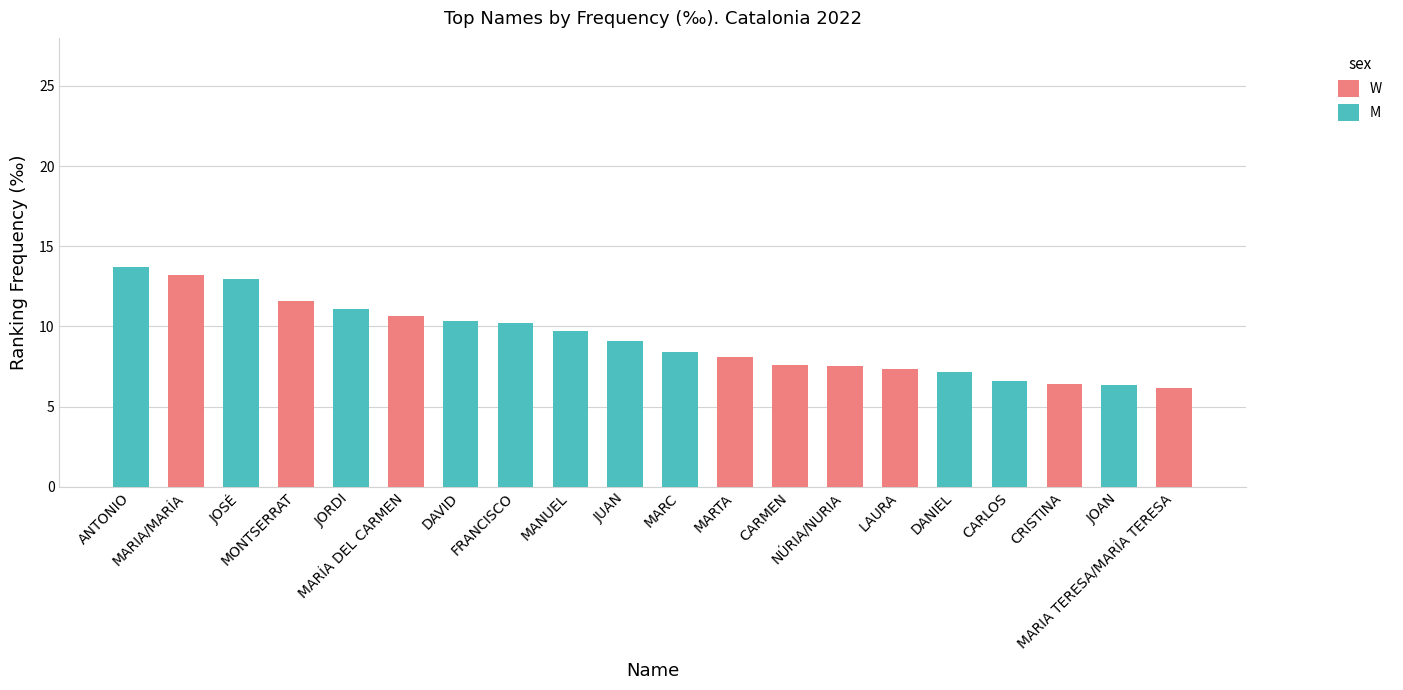

What is the total value across all series at JORDI?

11.1